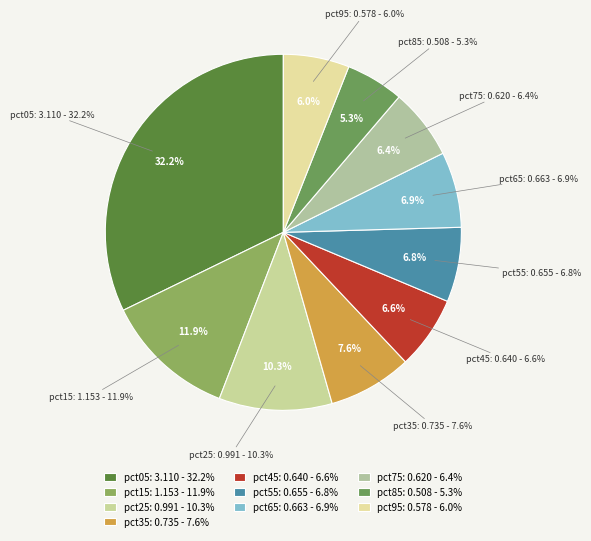

What is the change in value from pct35 to pct95?

-0.2